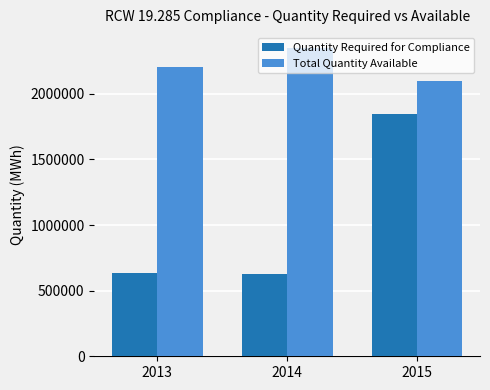

At which label is Total Quantity Available closest to 2225443?

2013